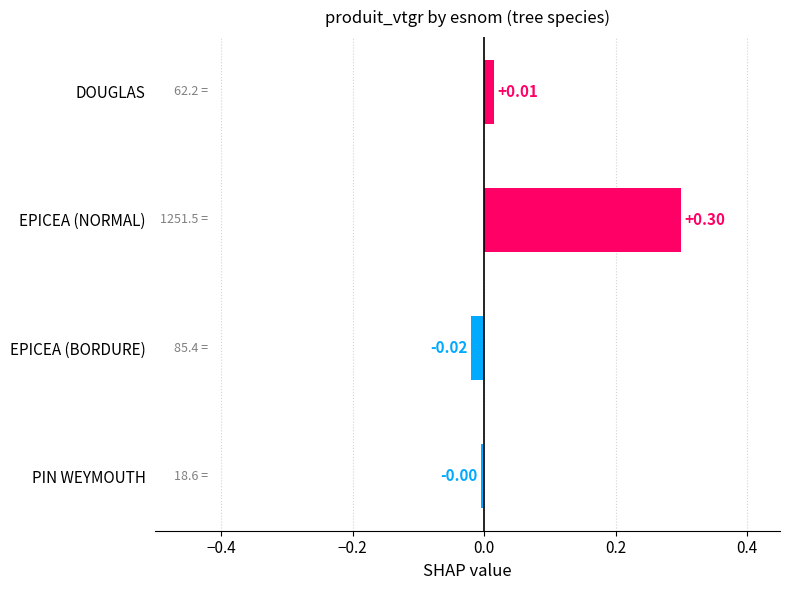

List the labels in order of value, smallest first.

EPICEA (BORDURE), PIN WEYMOUTH, DOUGLAS, EPICEA (NORMAL)